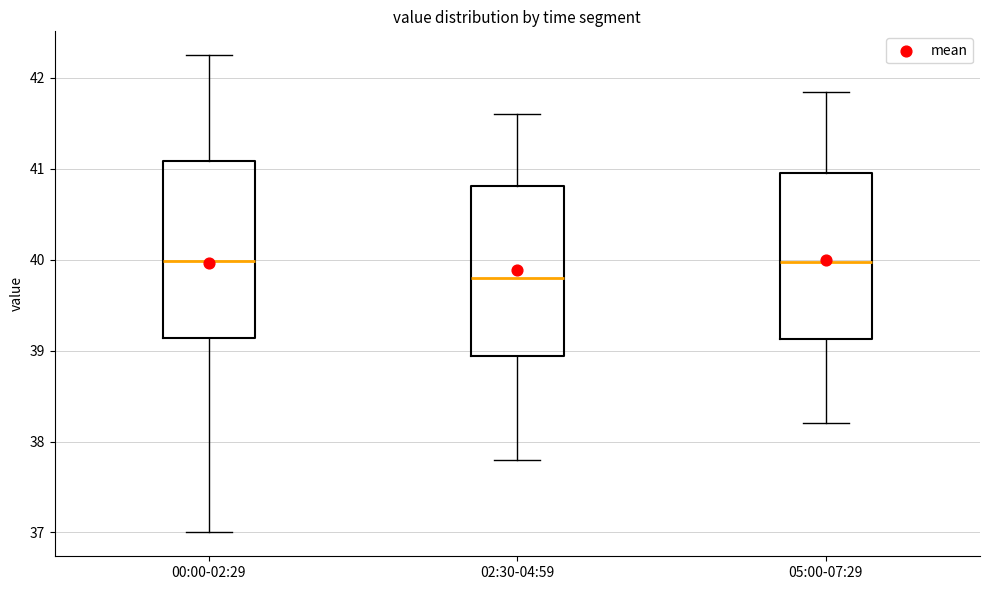

Where is the upper edge of the box for 00:00-02:29 on the y-axis? The values are not printed on the chart, so give them approximately, as read against the axis.

41.1